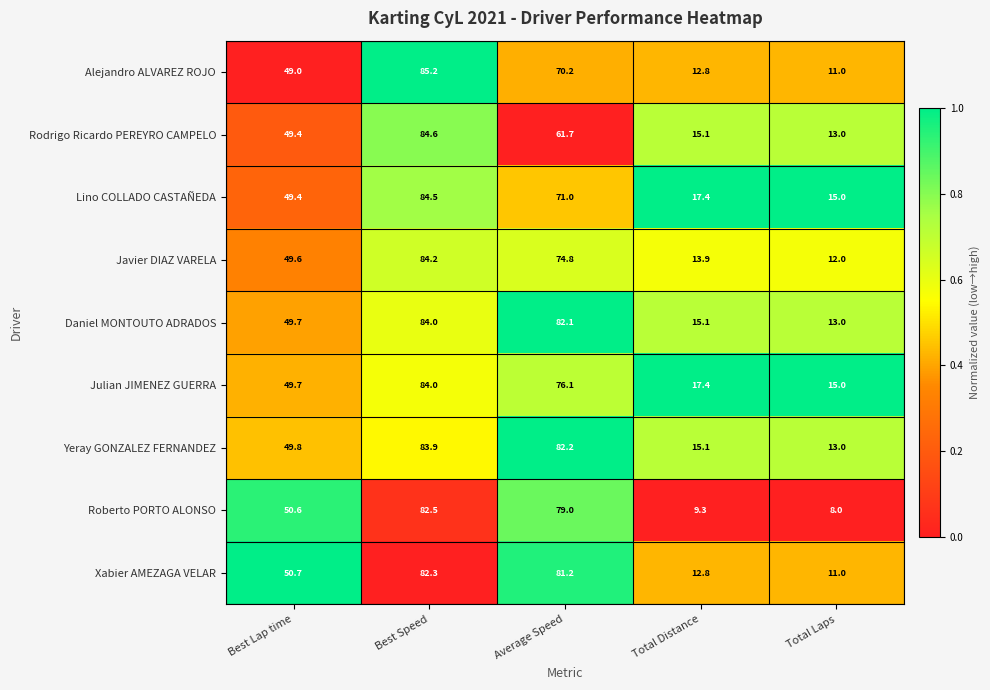

True or false: Xabier AMEZAGA VELAR has a value of 82.3 at Best Speed.

True